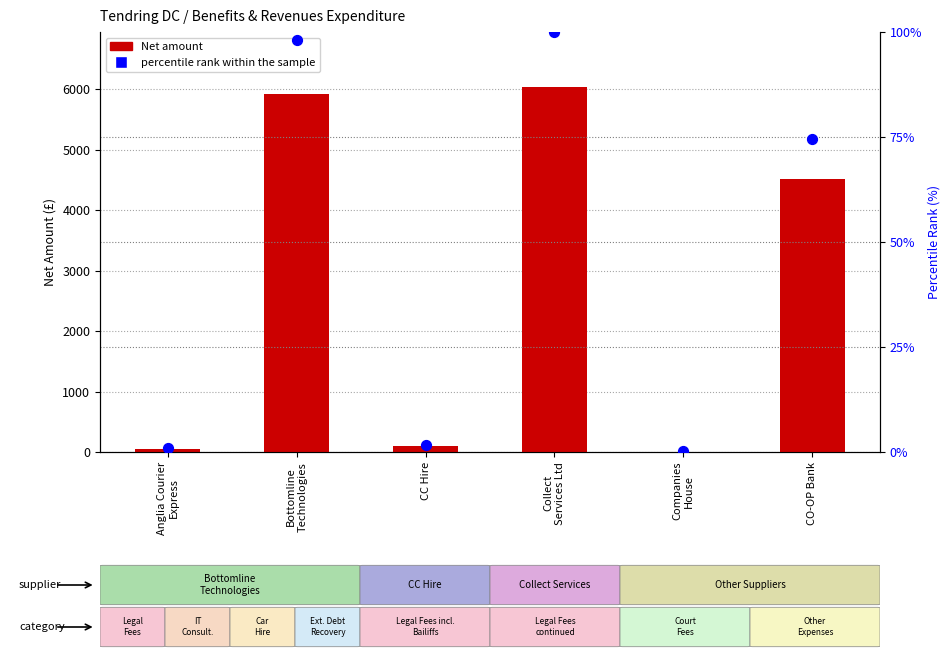

Which series has the largest total across all categories?

Net amount